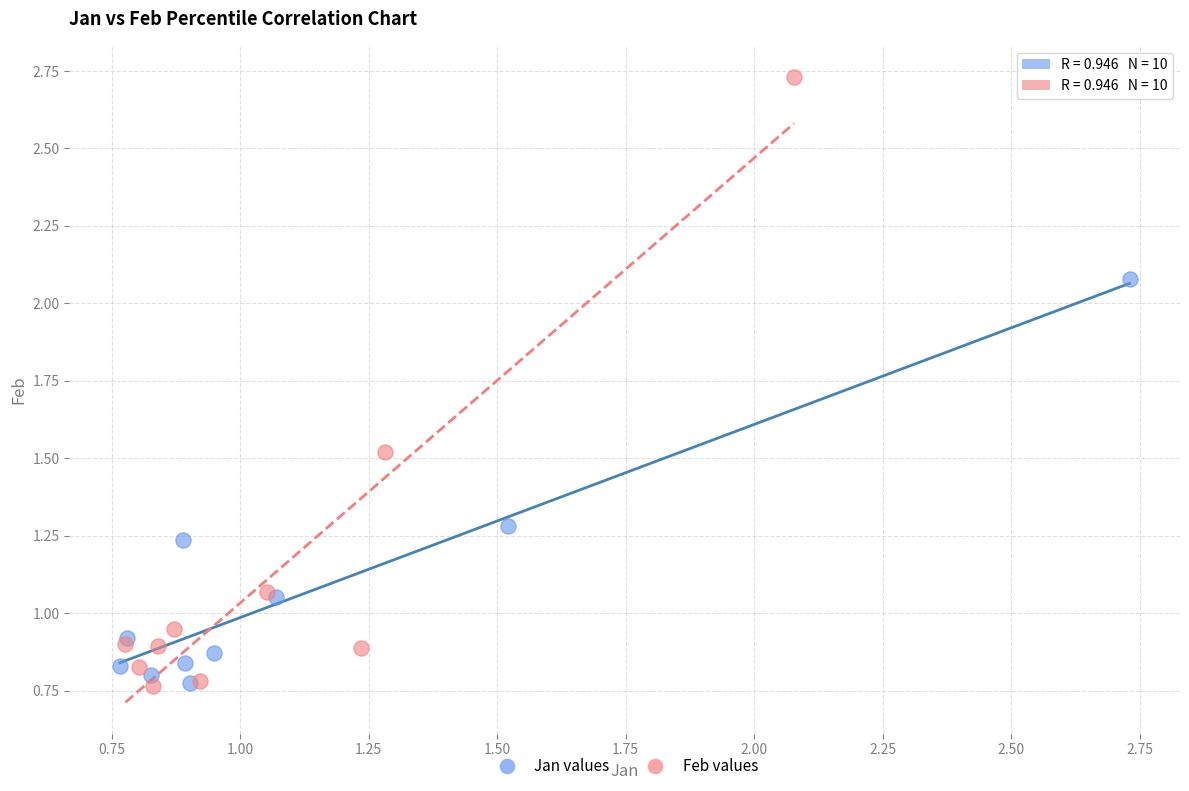

Which series contains the highest Y value?

Feb values